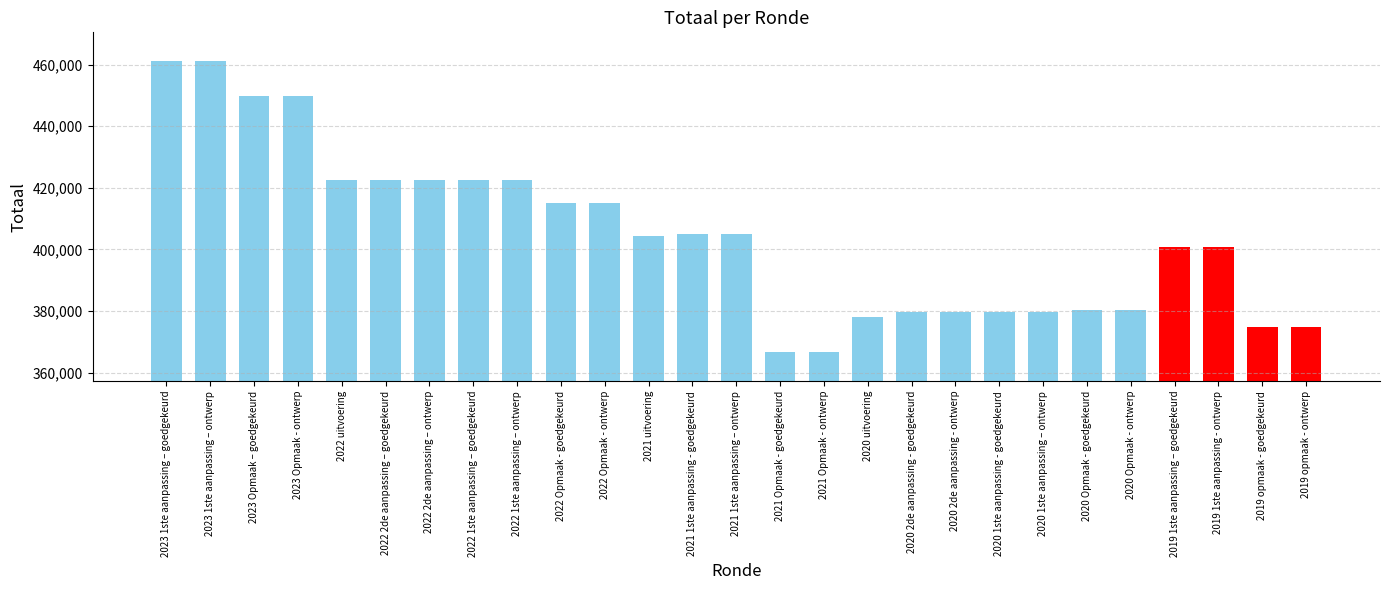

The value at 2022 2de aanpassing – ontwerp is 422637. True or false?

True